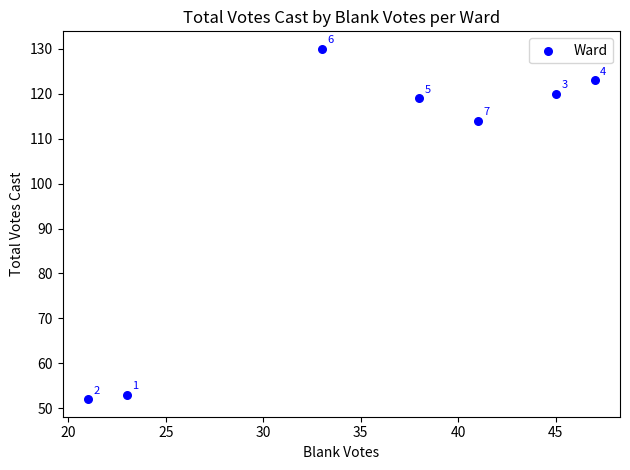

What is the average Y value?

102